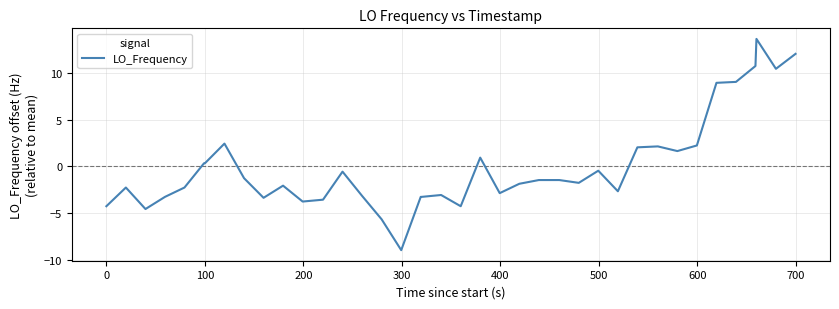

How many negative values are there?

26